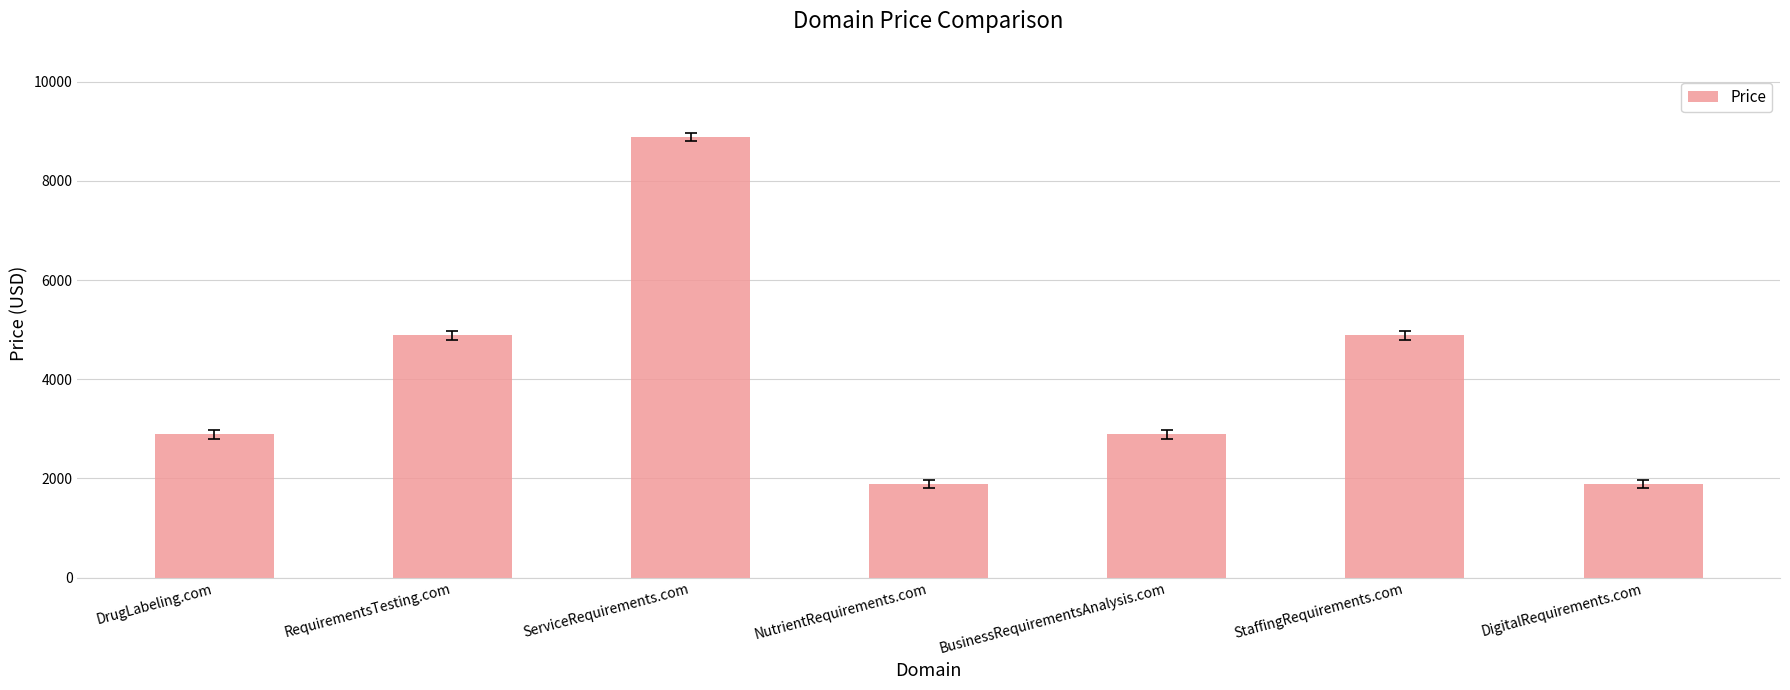

What value does the data have at NutrientRequirements.com?

1888